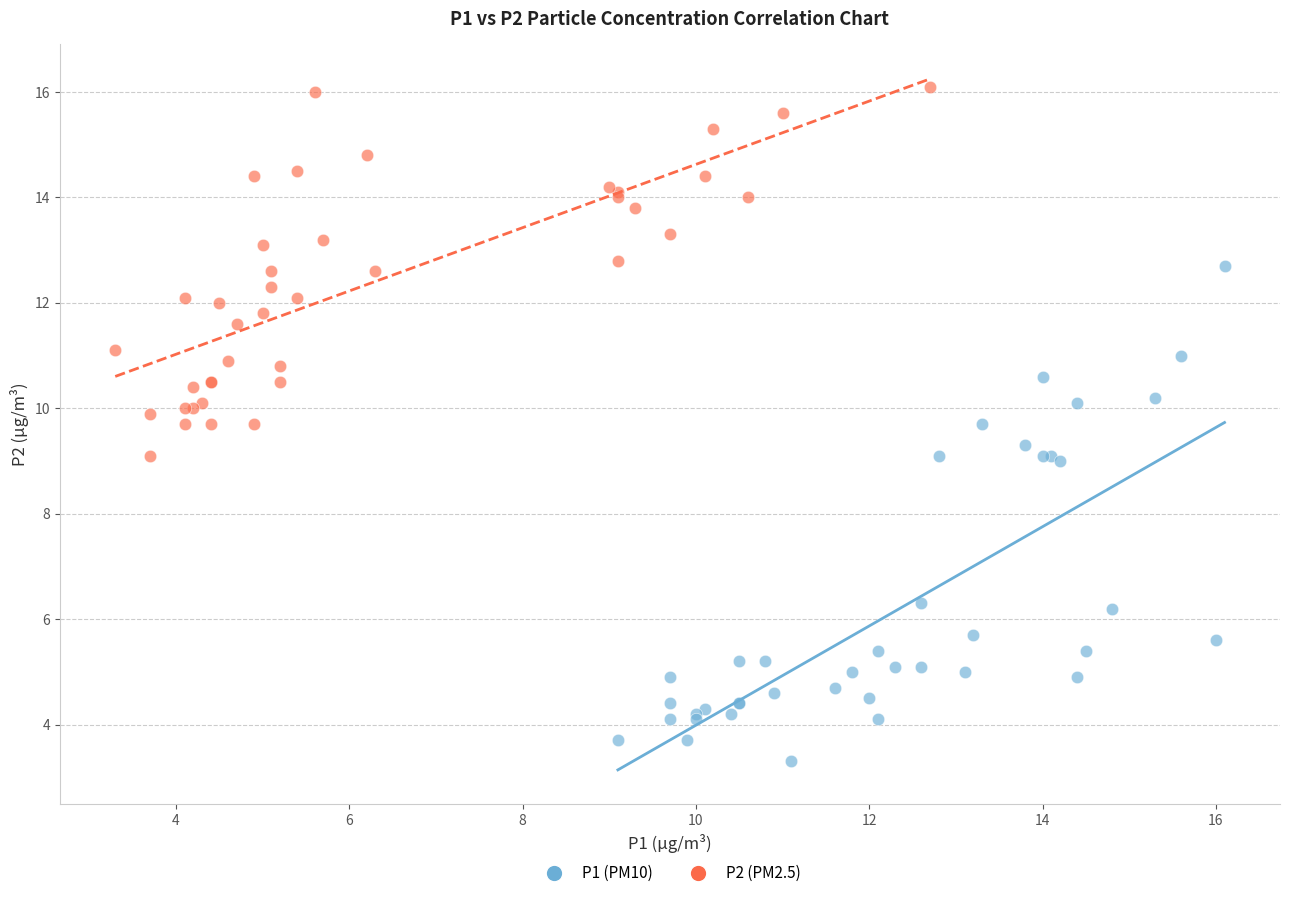

Which series has the largest Y range (max minus min)?

P1 (PM10)